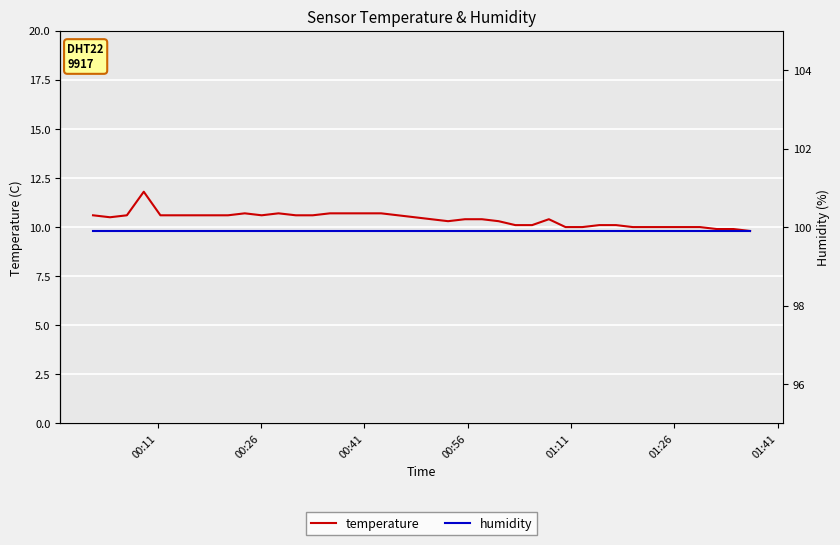

What is the maximum value for temperature?

11.8